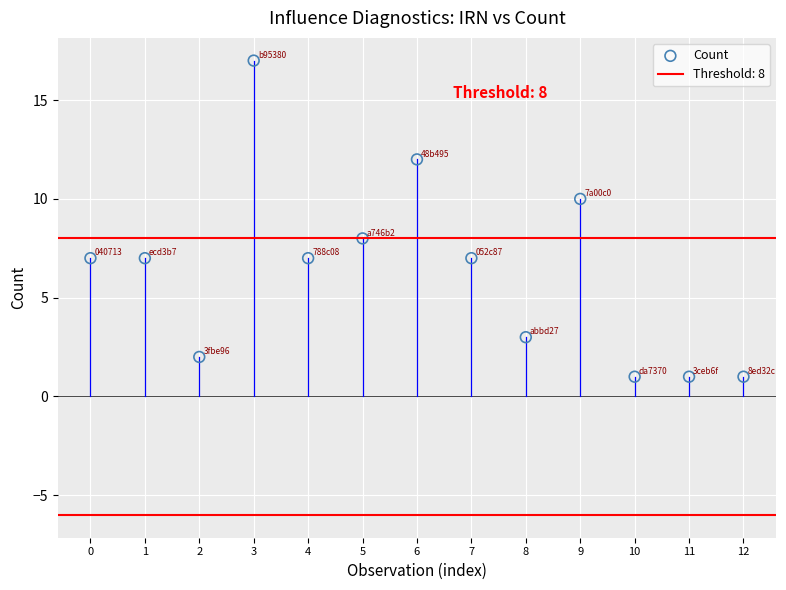

What is the range of Y values (max minus min)?

16